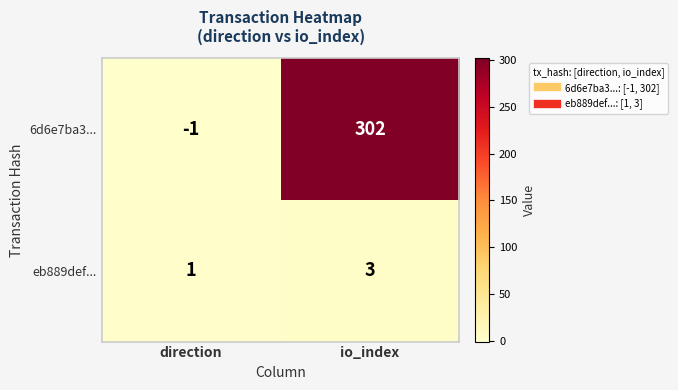

What is the sum of all eb889def... values?

4